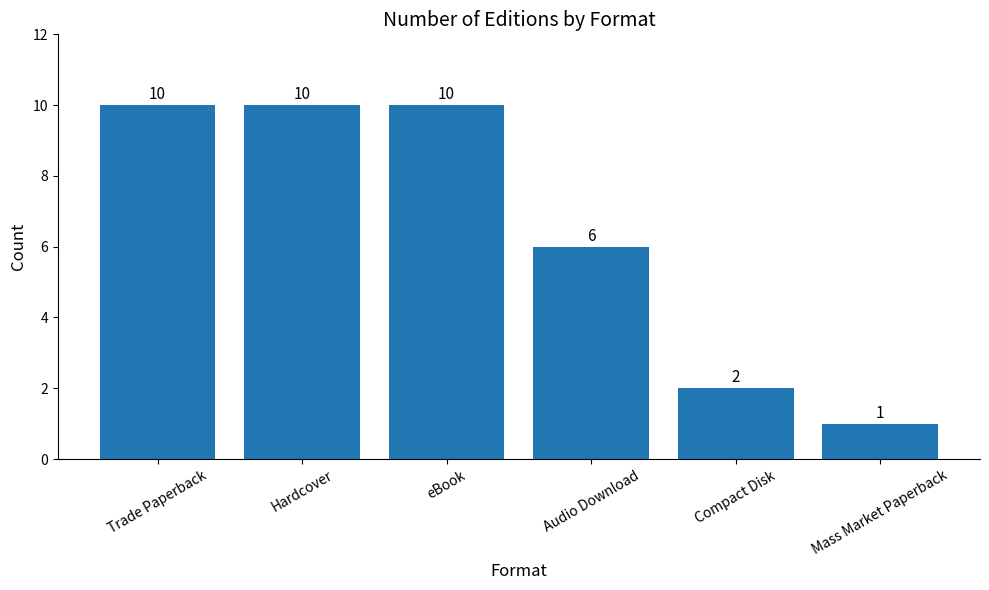

What is the ratio of the value at Trade Paperback to the value at Compact Disk?

5.0